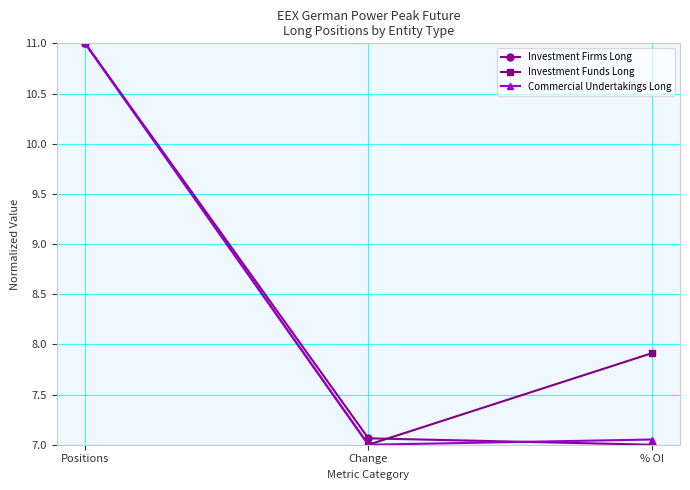

What is the value of the Commercial Undertakings Long point at the 1st from the left?

11.0